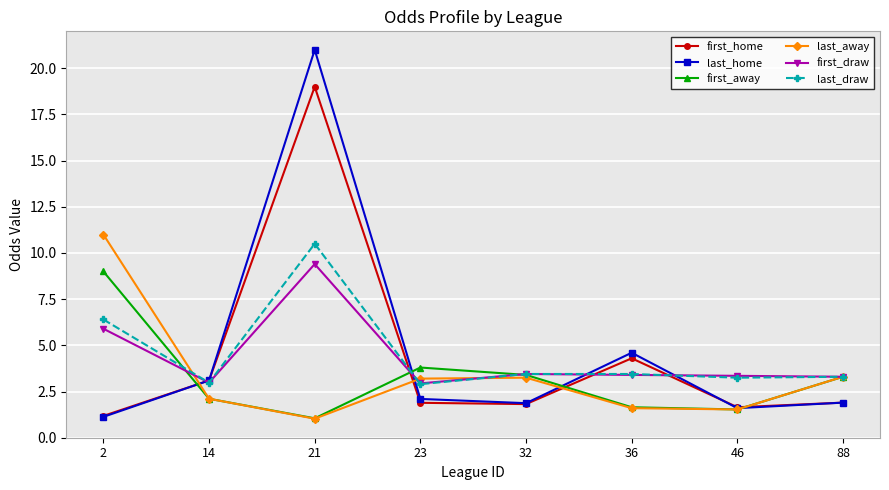

Where is the first local maximum for first_draw?

21